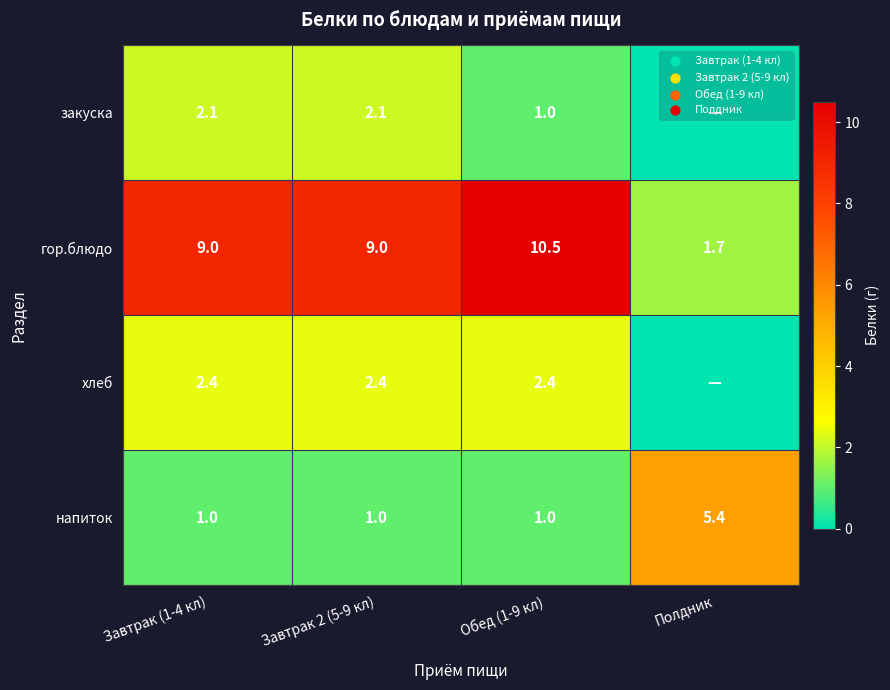

Which category has the lowest value in the гор.блюдо series?

Полдник